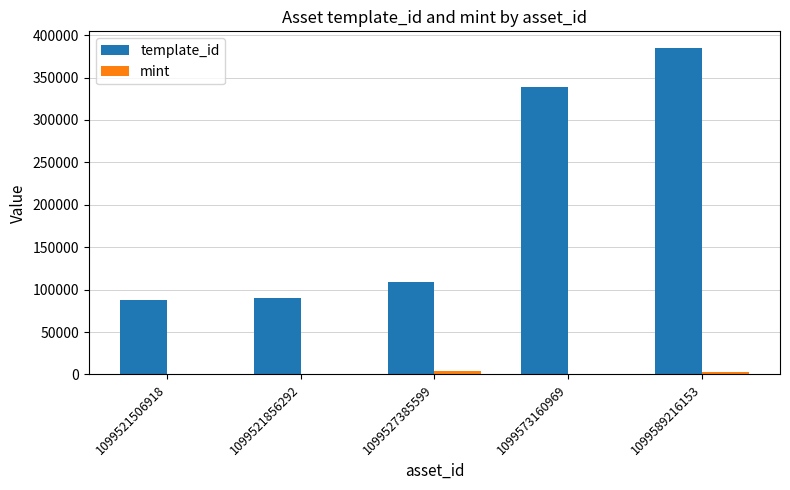

The template_id series shows 339248 at 1099573160969. True or false?

True